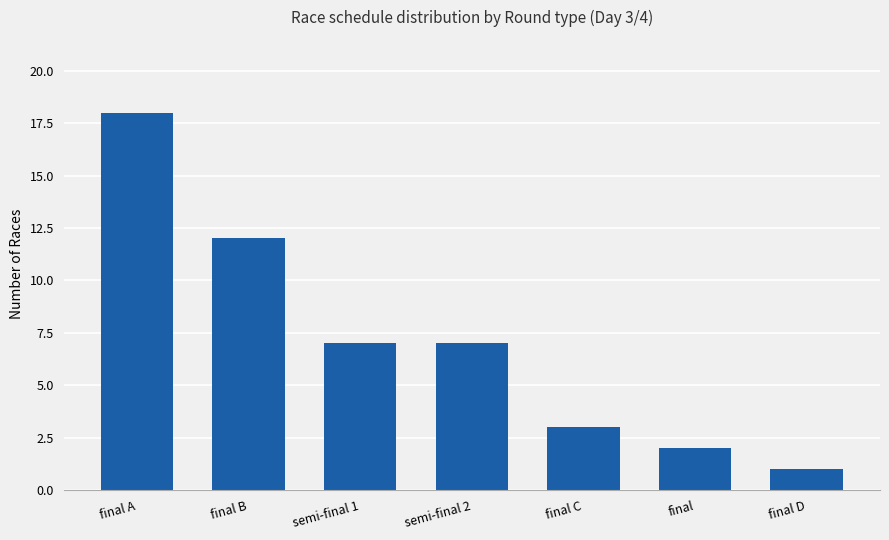

Reading left to right, what are all the values shown in this chart?

final A=18	final B=12	semi-final 1=7	semi-final 2=7	final C=3	final=2	final D=1